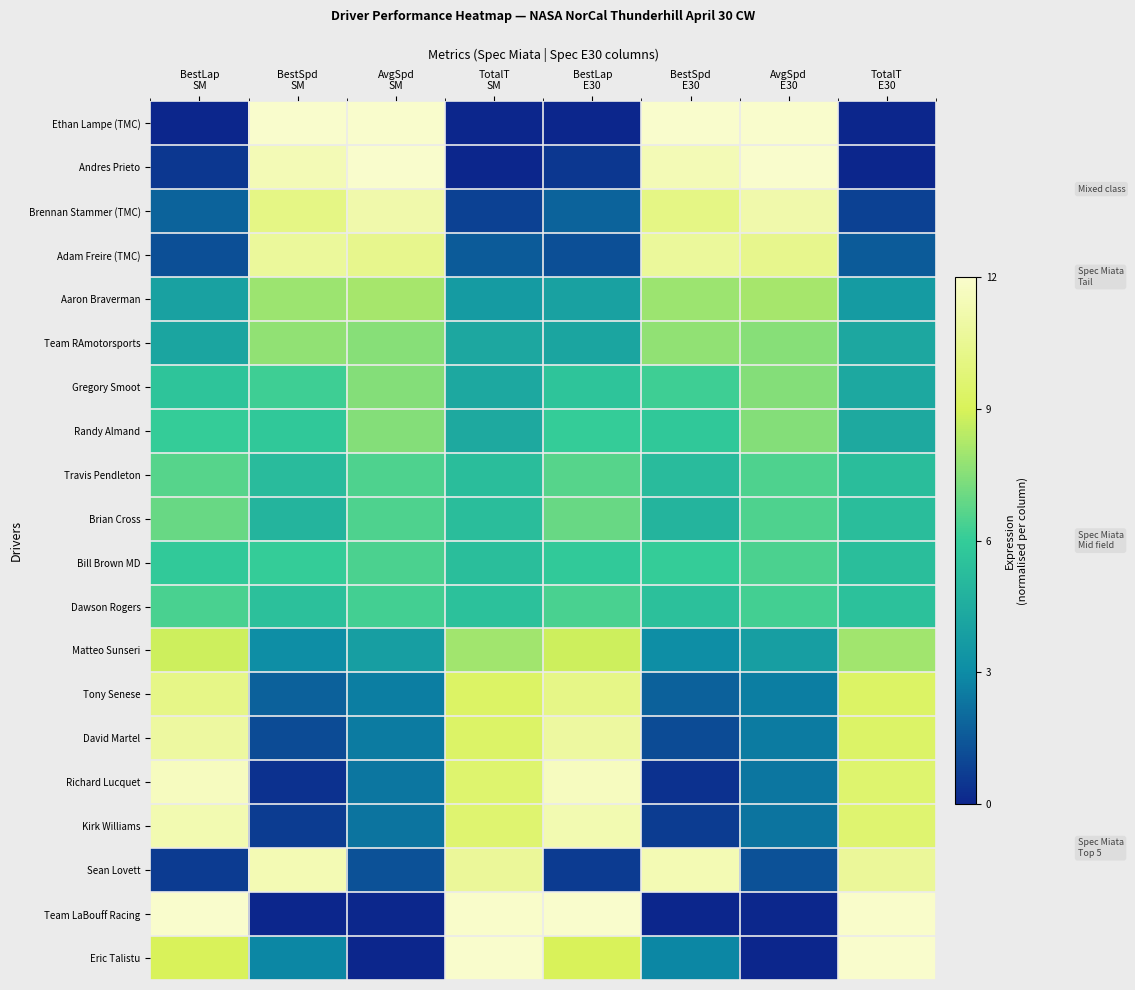

Which has a higher value, BestSpd
SM or TotalT
E30?

BestSpd
SM